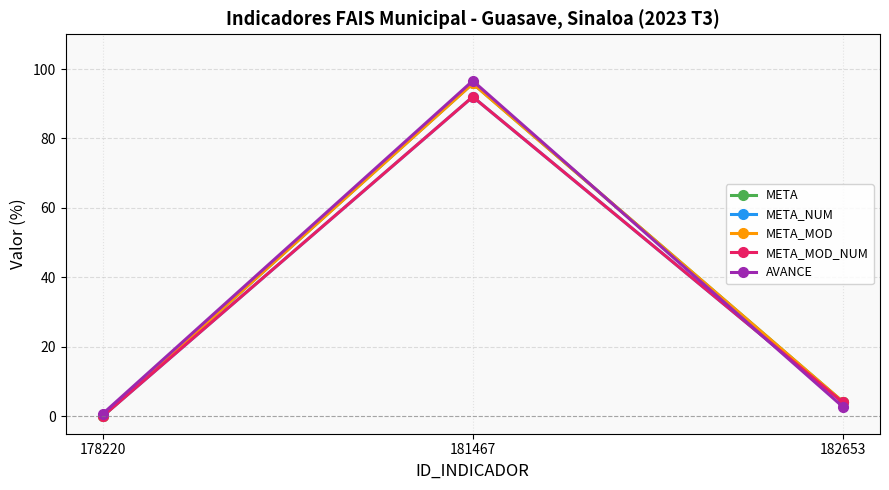

Between 178220 and 182653, which series saw the biggest shift?

META